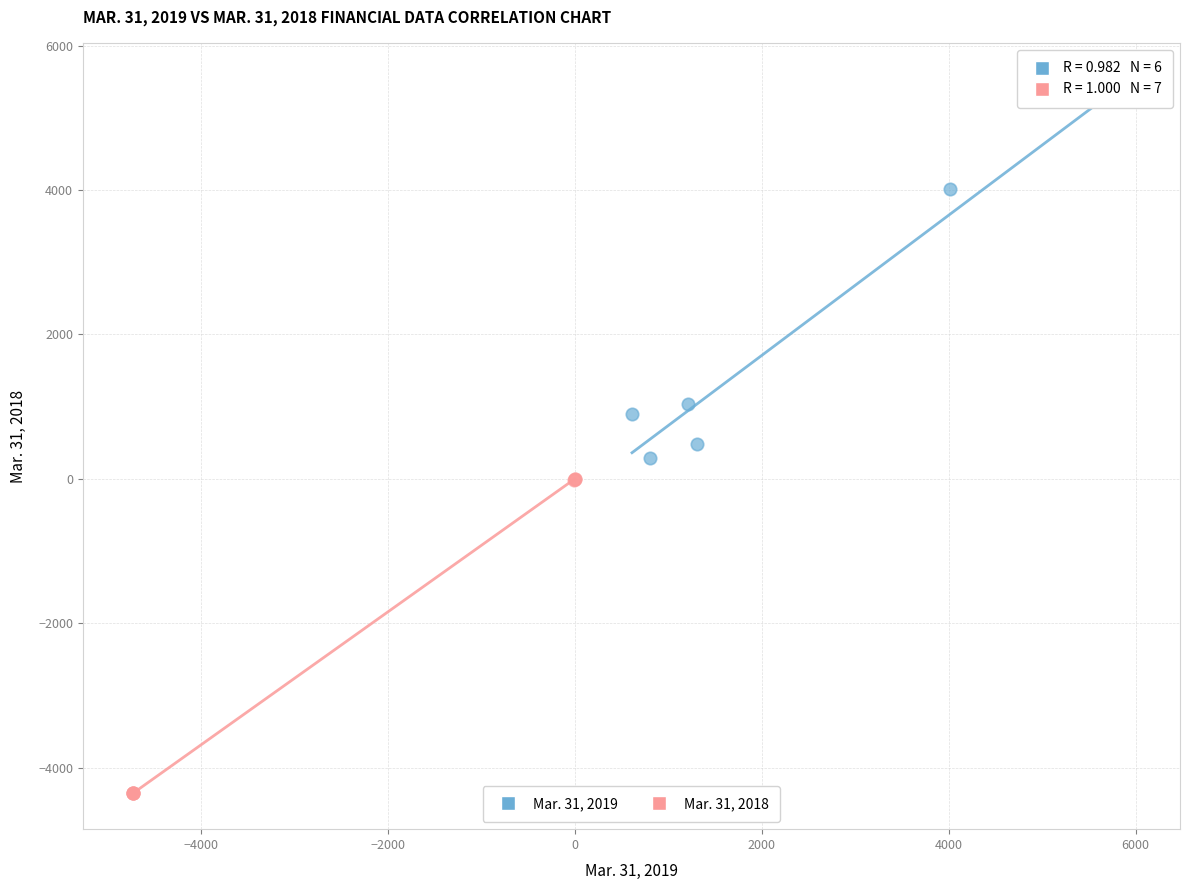

Which series contains the lowest Y value?

Mar. 31, 2018